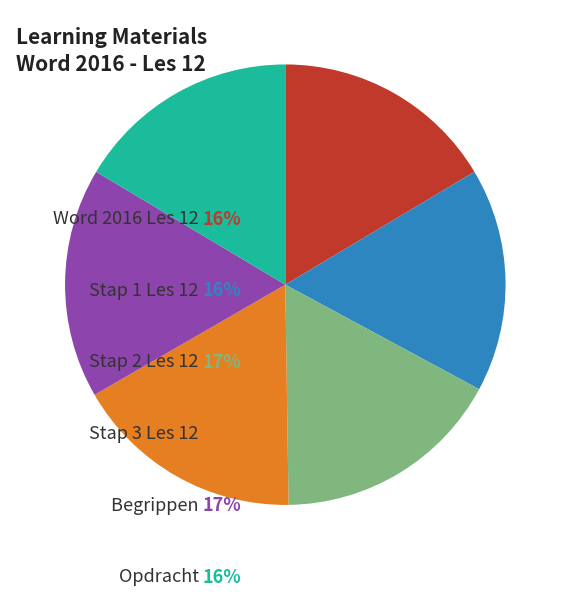

Does any single category account for the majority?

No